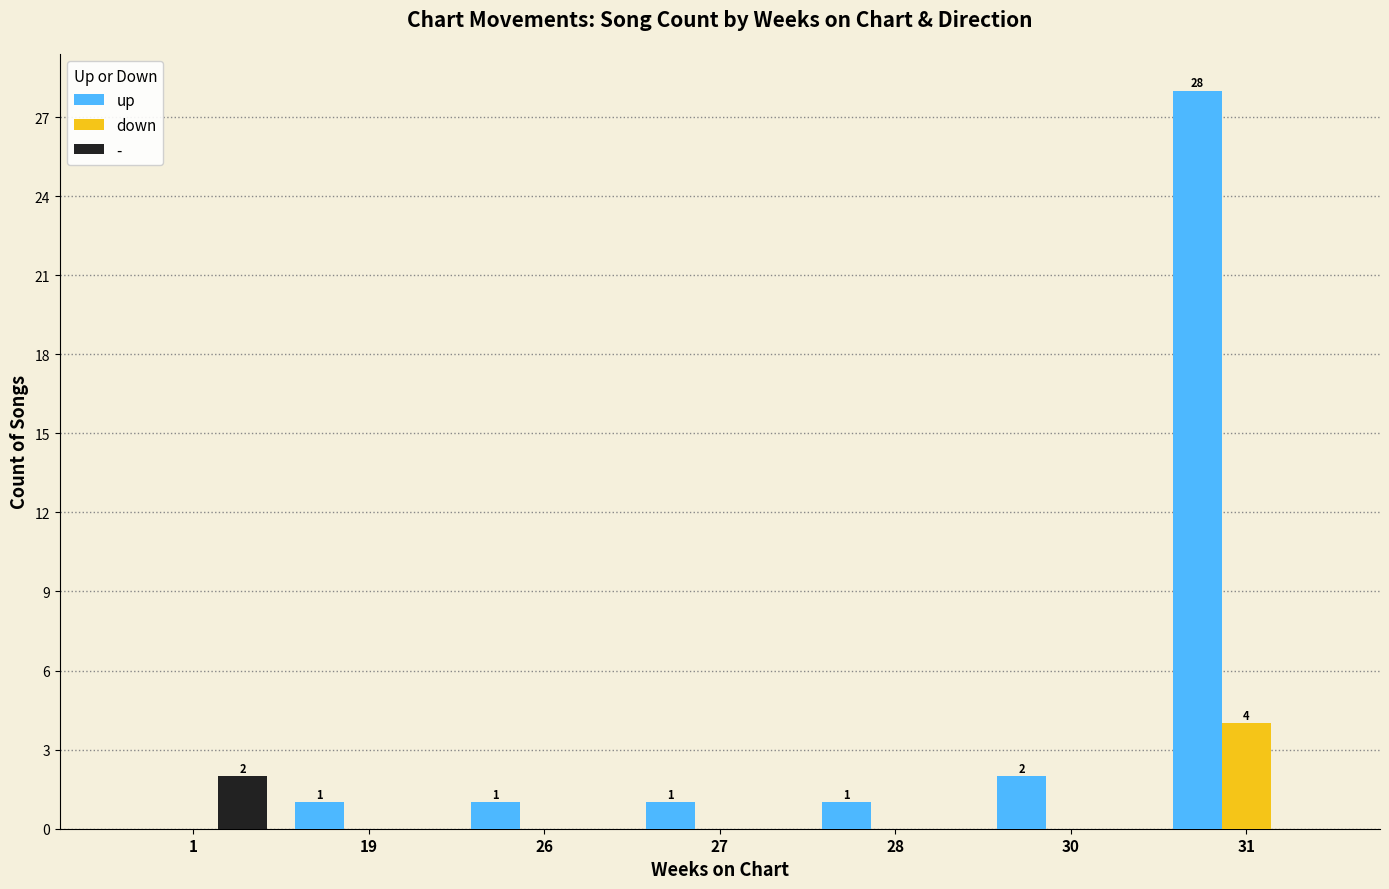

What is the highest value of the up series?

28